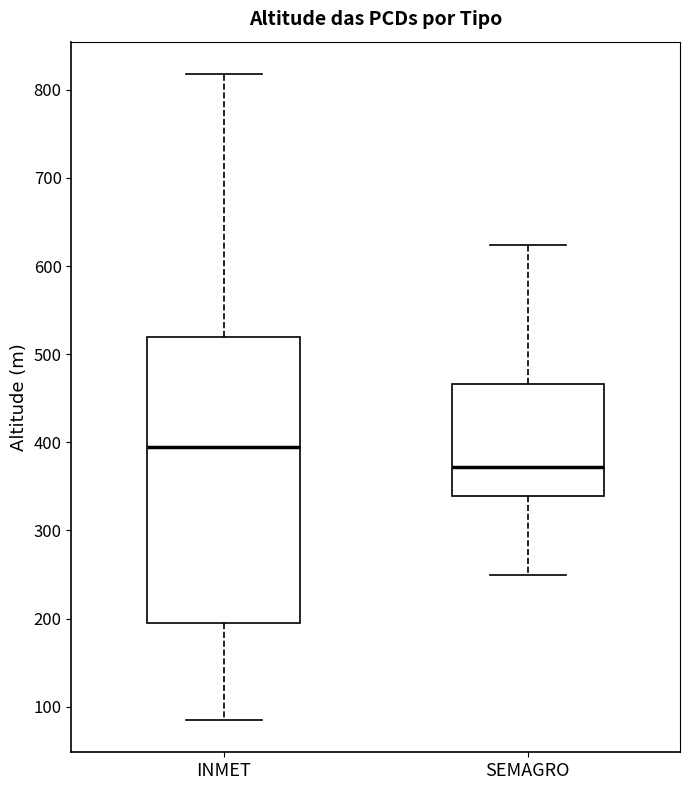

Which box's median line is the highest?

INMET